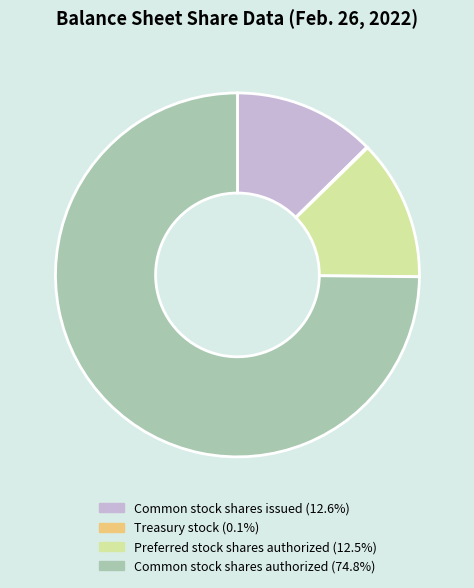

Does Common stock shares issued account for over 50% of the chart?

No